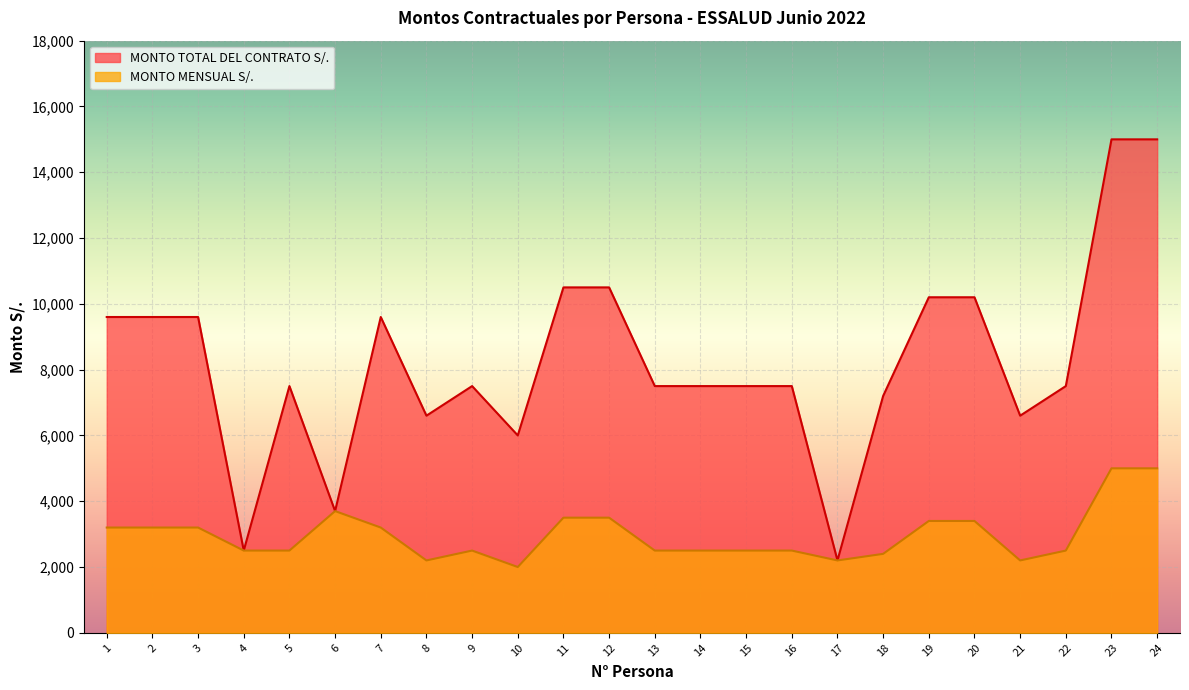

Between 4 and 17, which is larger?

4